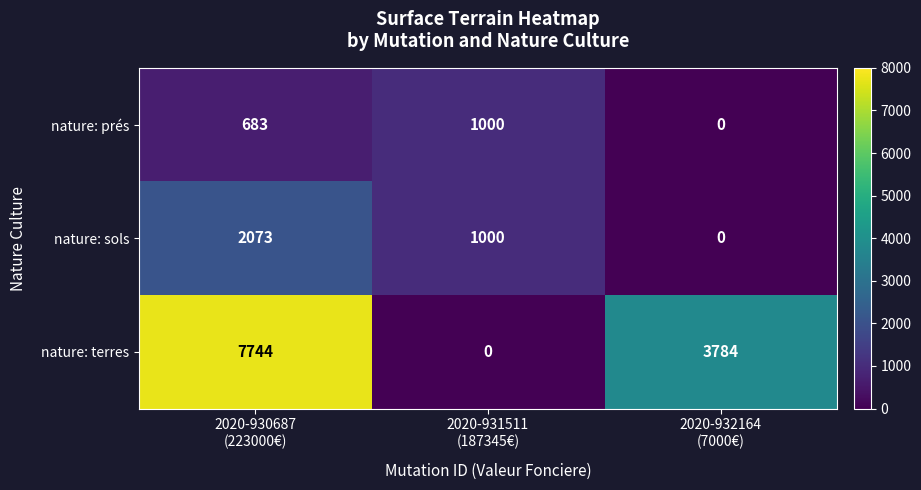

What is the highest value of the nature: prés series?

1000